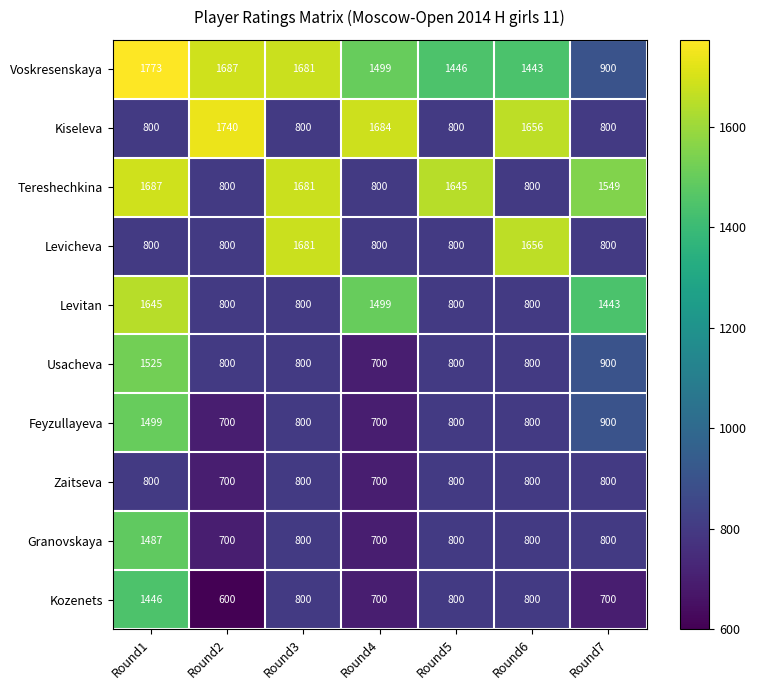

The Usacheva series shows 457 at Round4. True or false?

False